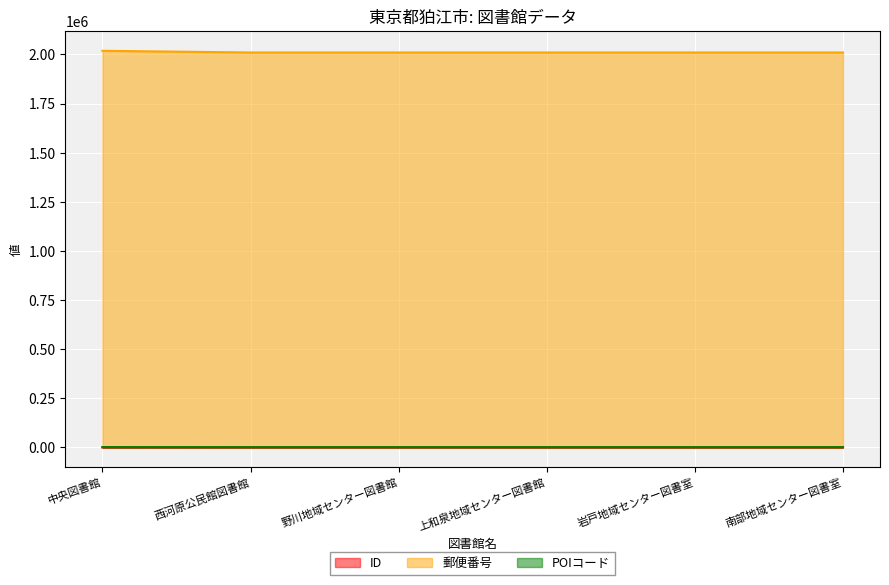

True or false: ID and 郵便番号 intersect in this chart.

False